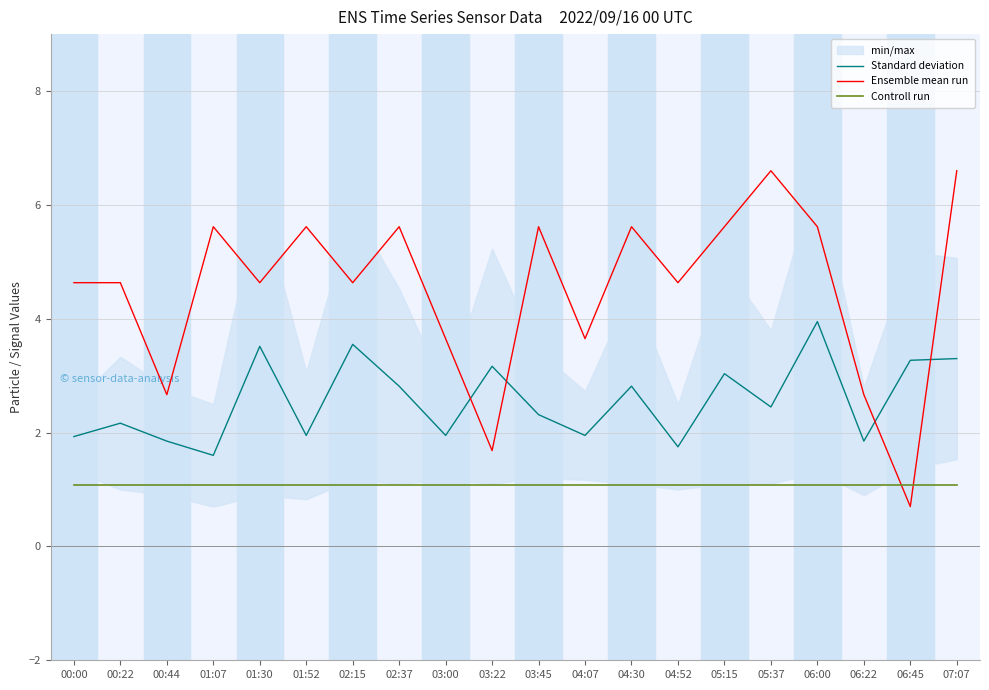

Which category has the lowest value in the Standard deviation series?

01:07